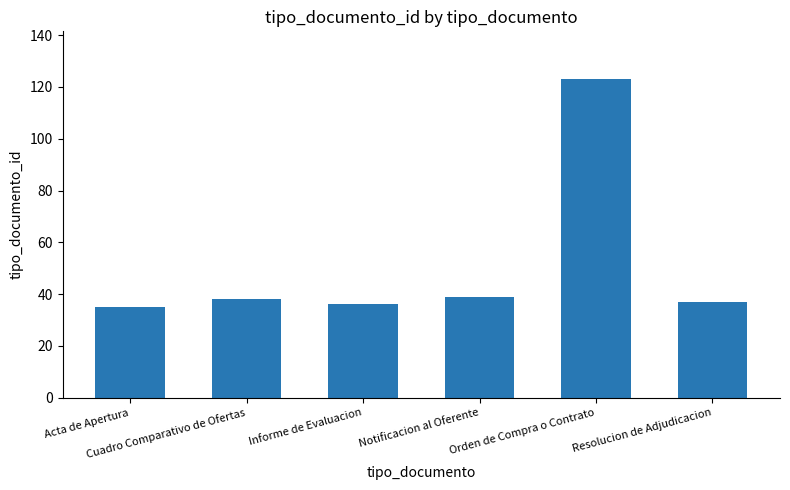

Is it true that the value at Acta de Apertura is 50?

False